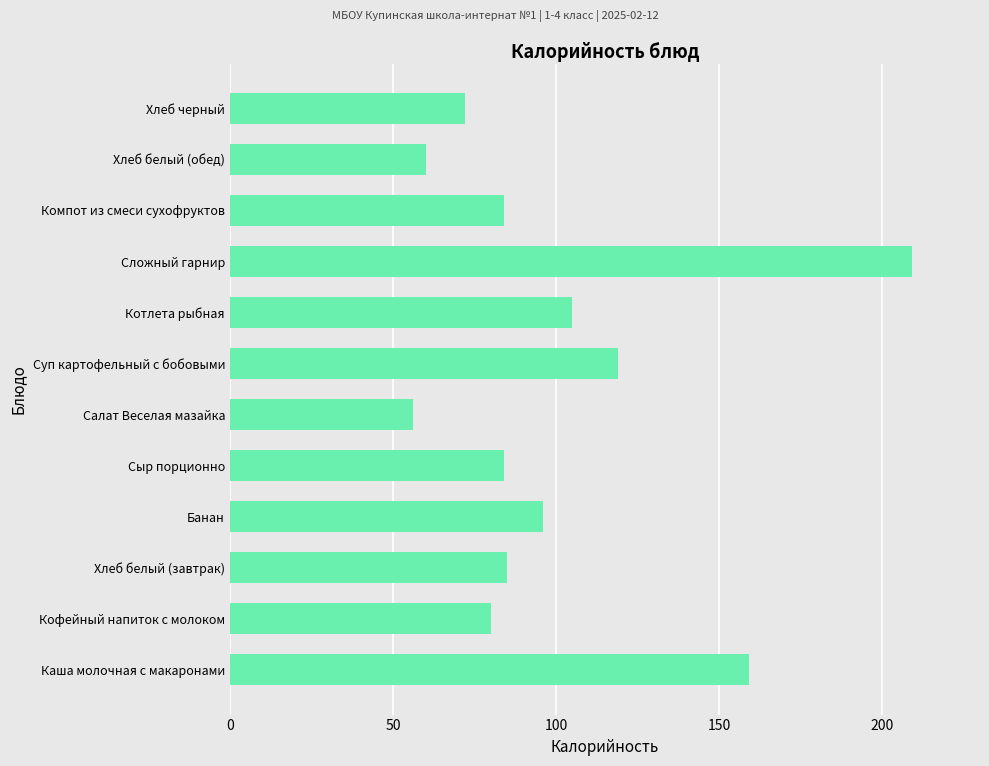

What is the sum of all values?

1209